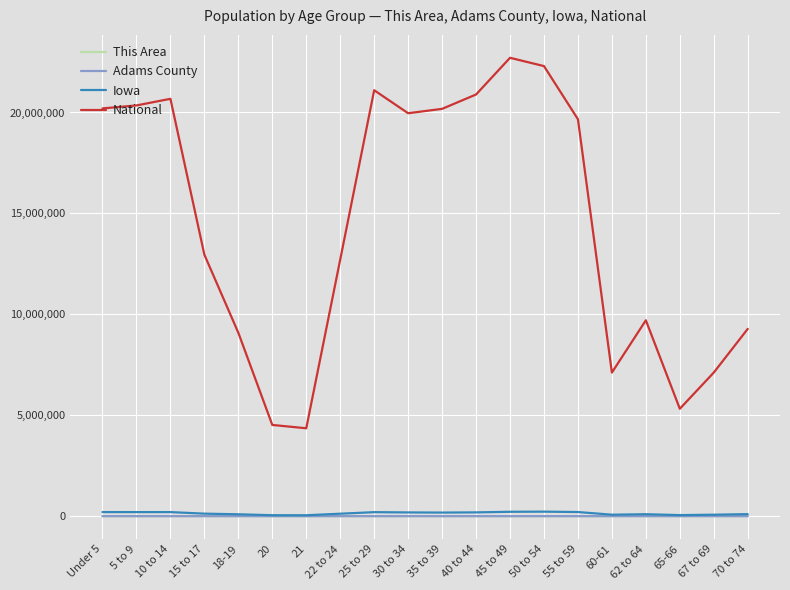

What is the sum of the Adams County values at 30 to 34 and 35 to 39?

376